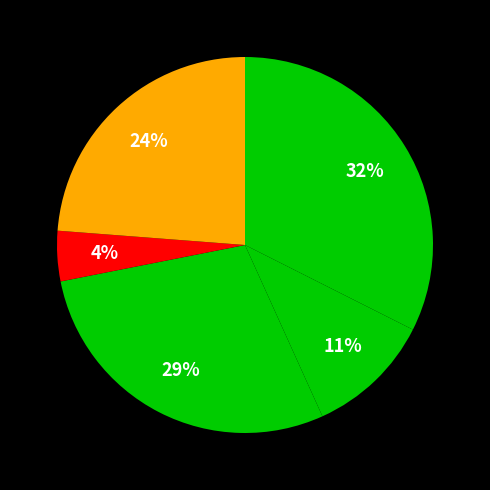

How many segments does this pie chart have?

5